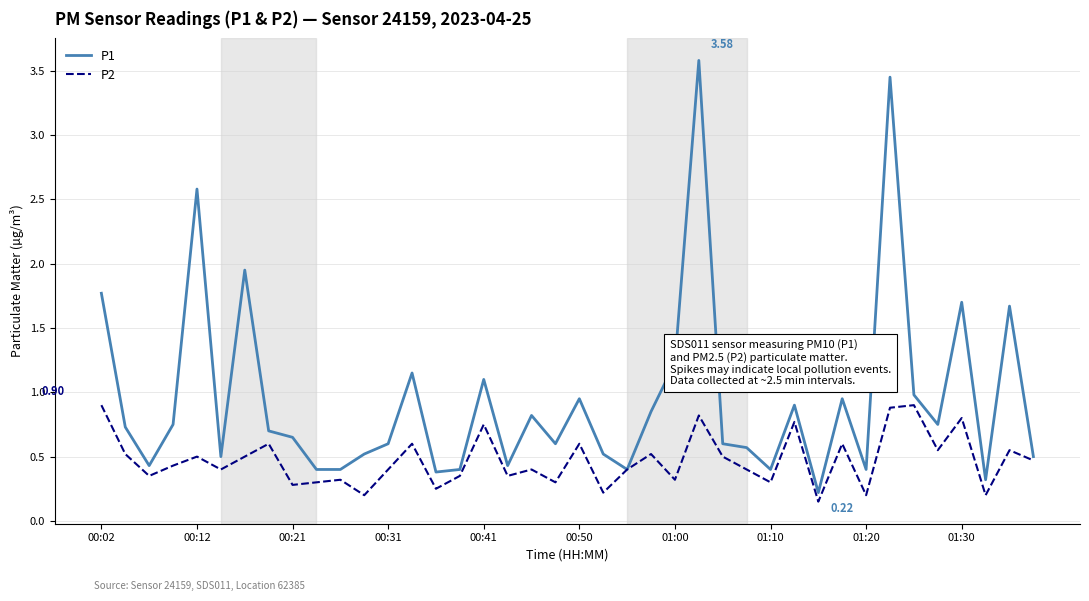

List the series in order of their overall mean, highest first.

P1, P2